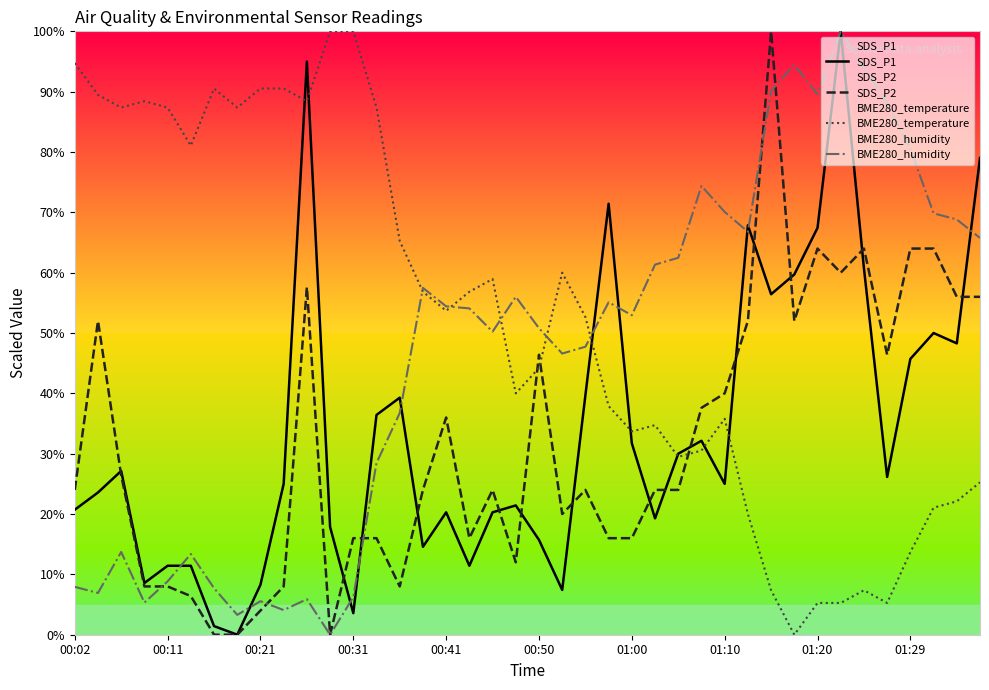

Read the SDS_P1 value at 00:41.

20.3